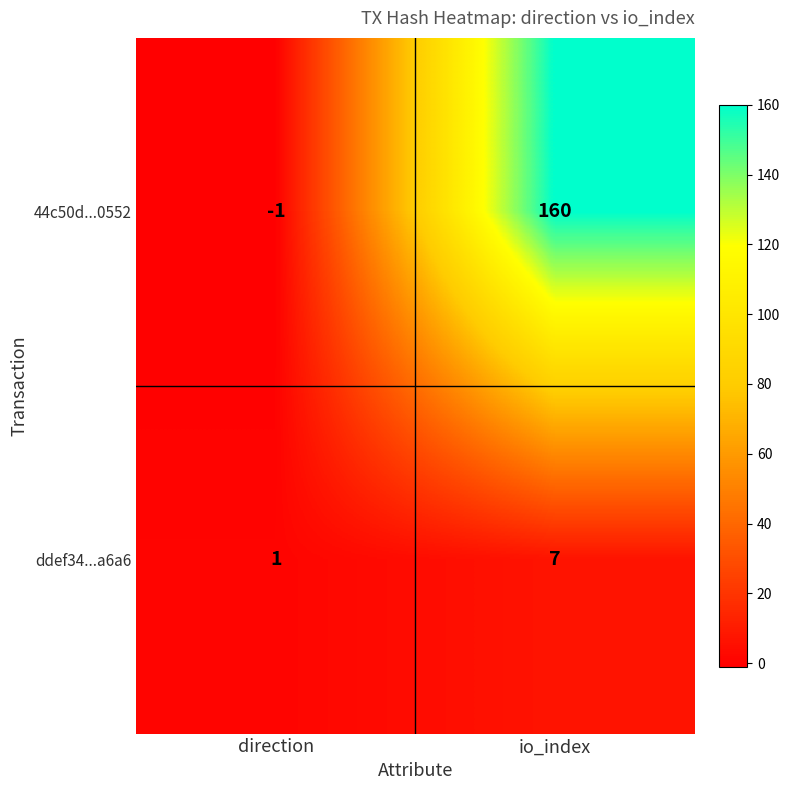

What is the spread (max minus min) of values at direction?

2